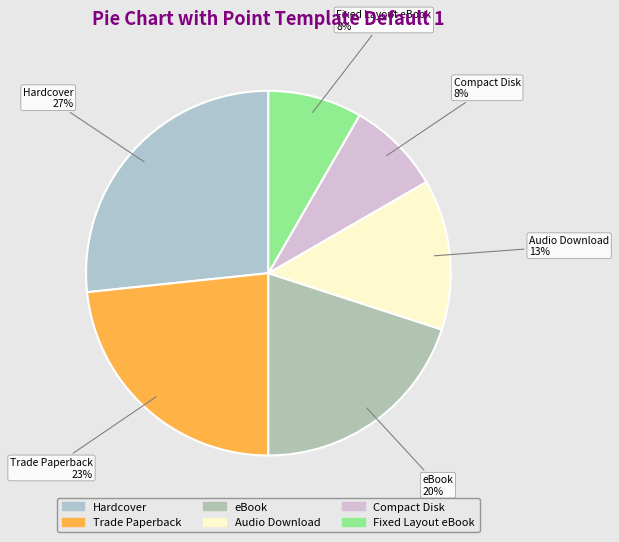

Is it true that Hardcover is 36% of the pie?

False